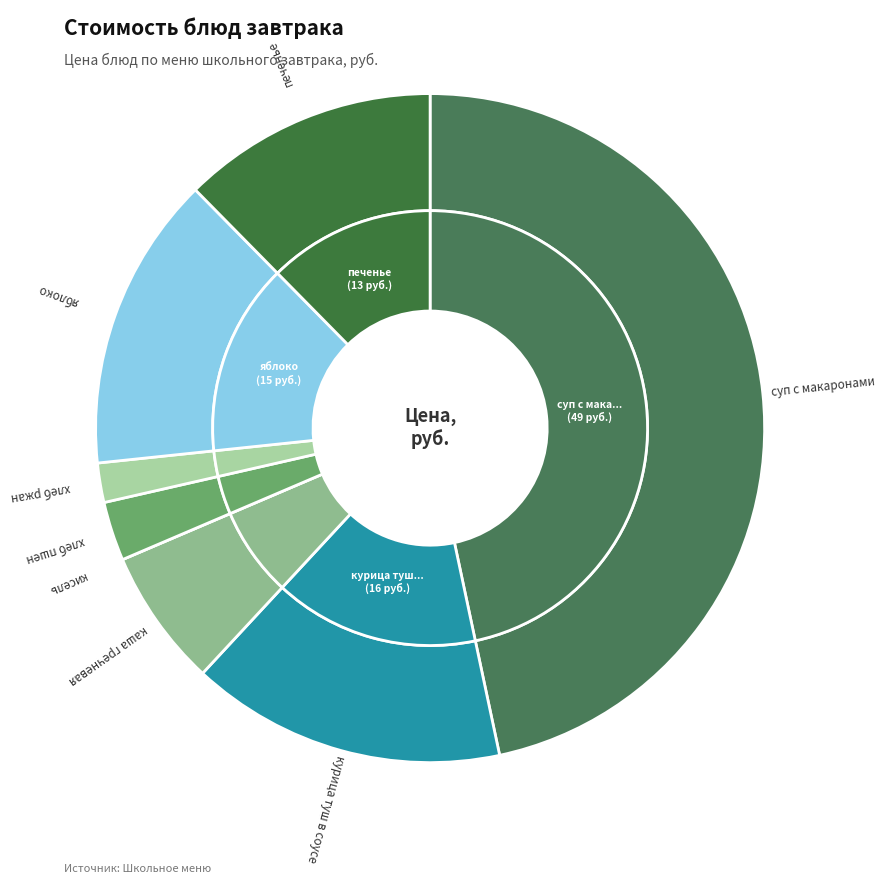

The кисель slice represents 0% of the pie. True or false?

True